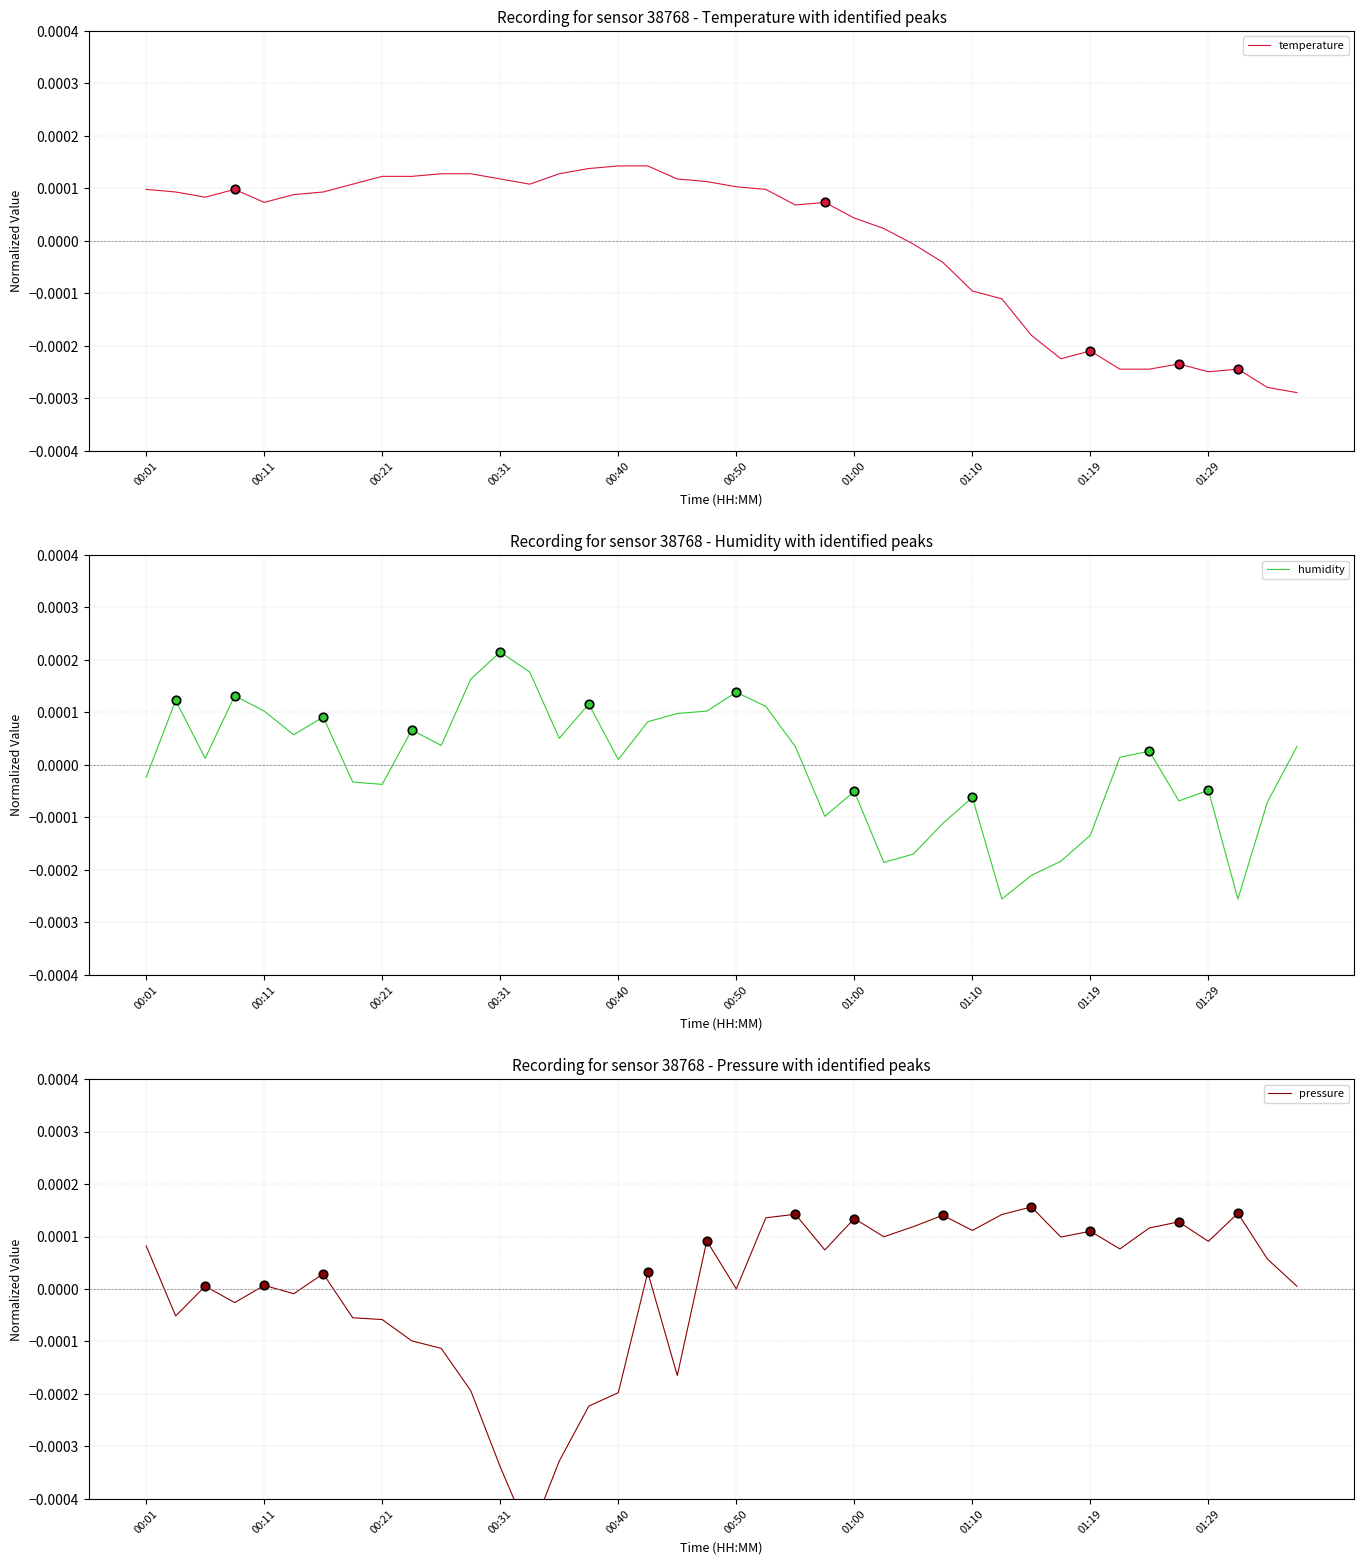

At how many categories does at least one series exceed 0?

40